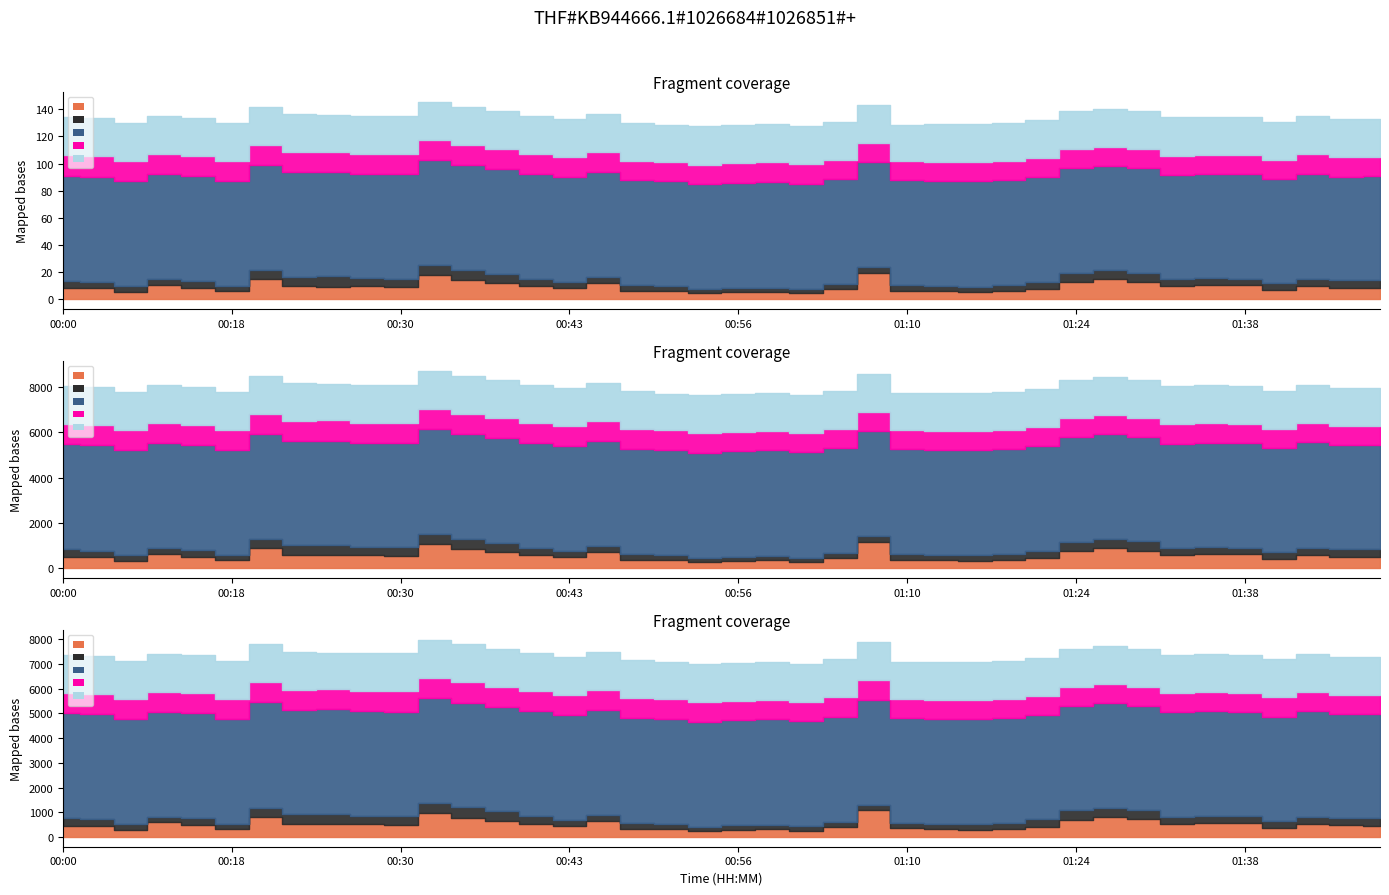

The Overlapped (SDS_P2) series shows 6.2 at 00:30. True or false?

True